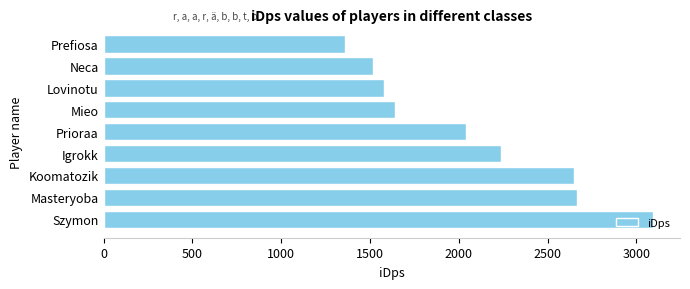

What is the ratio of the value at Mieo to the value at Prioraa?

0.8